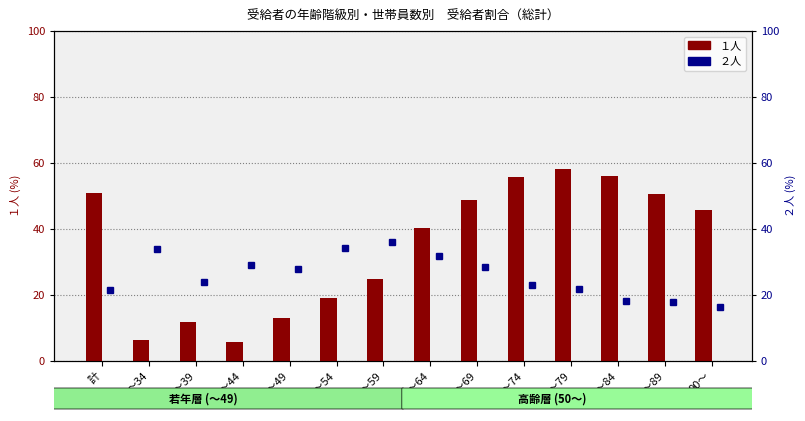

What are all the series names shown in the legend?

１人, ２人